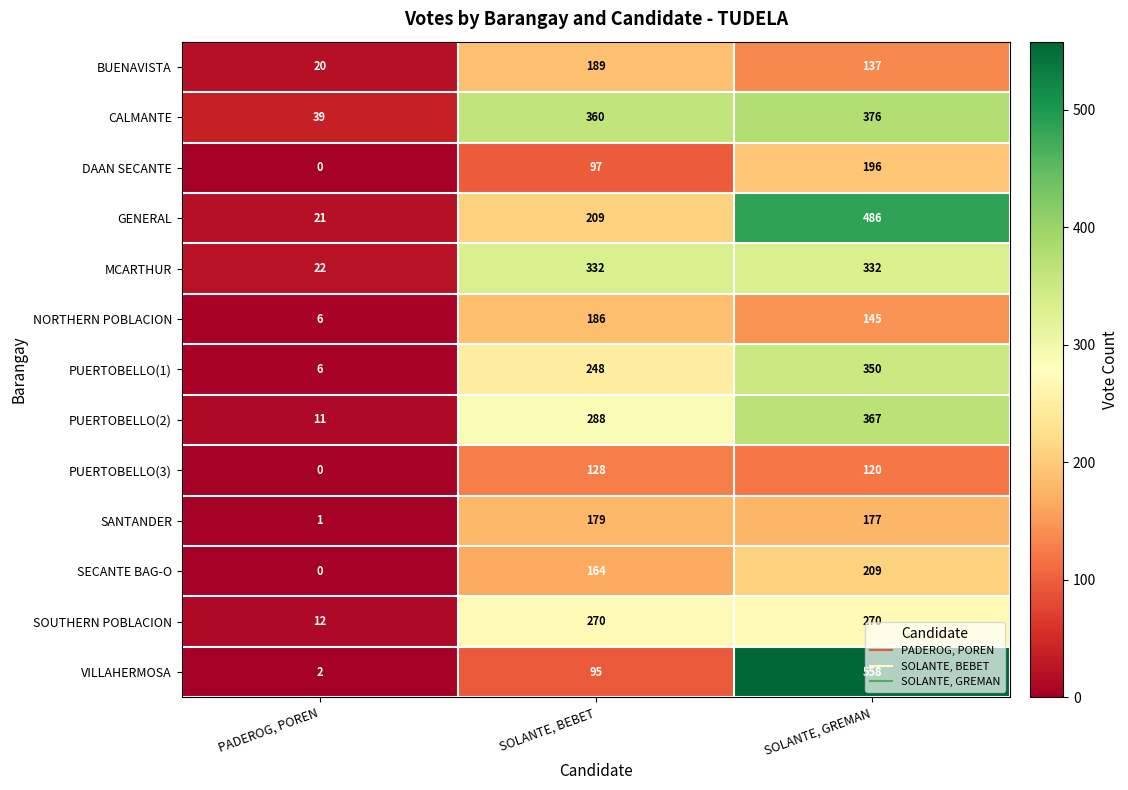

What is the total value across all series at SOLANTE, BEBET?

2745